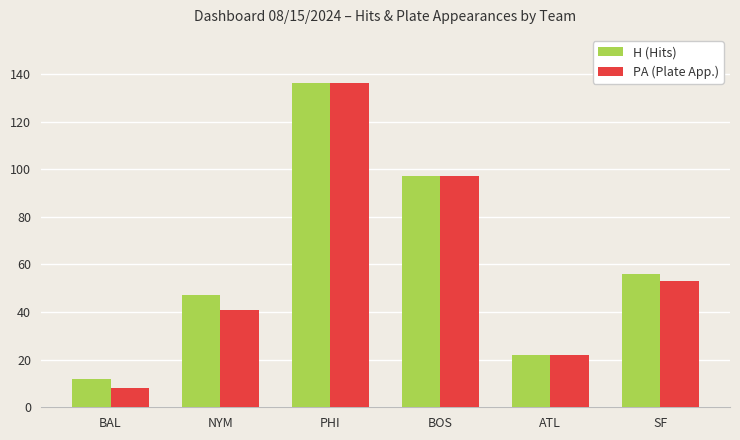

What is the total value across all series at BAL?

20